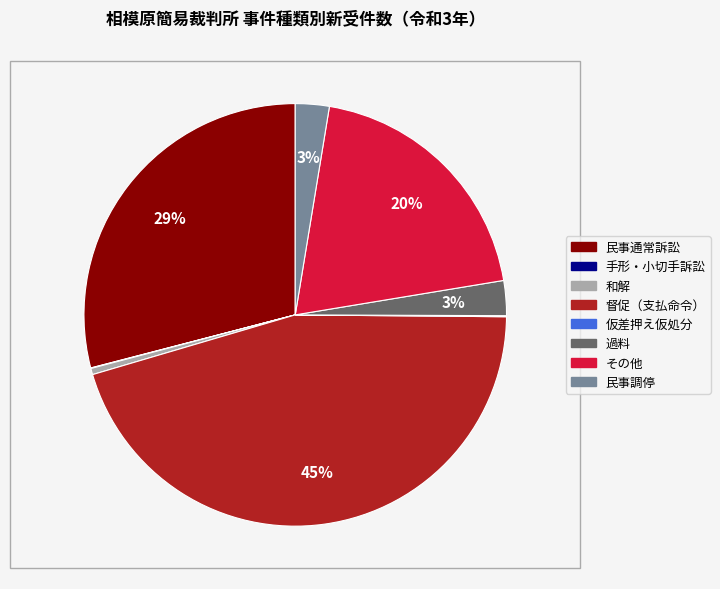

Which slice is the largest?

督促（支払命令）